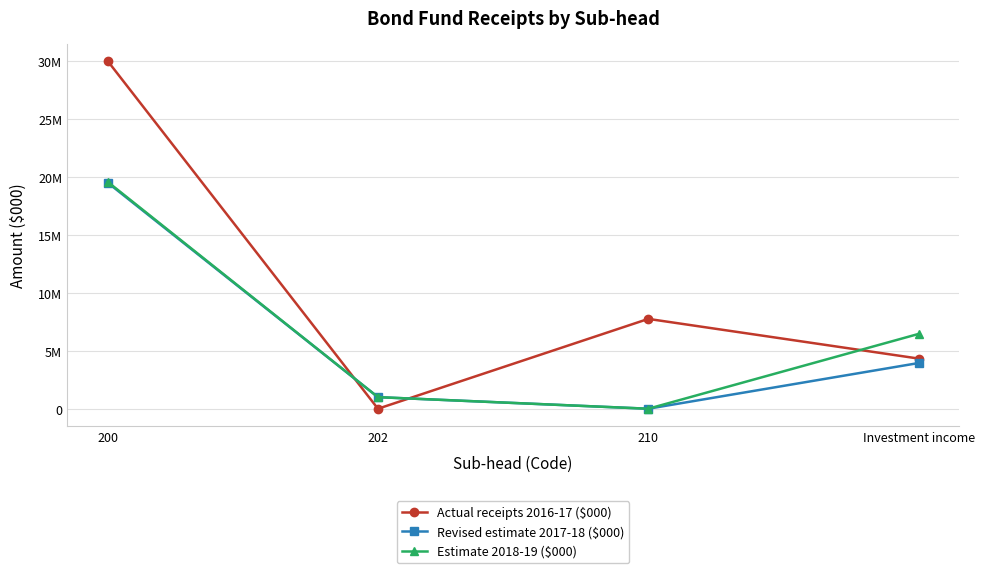

Is this an area chart (filled region under the line)?

No